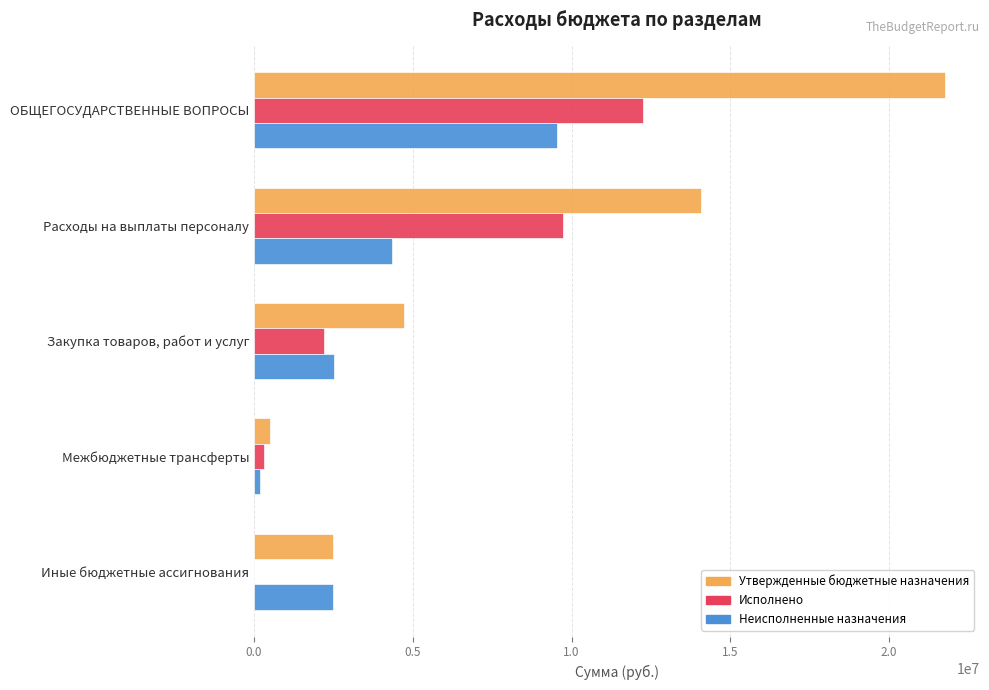

The value of Неисполненные назначения at Закупка товаров, работ и услуг is 2520025.4. True or false?

True